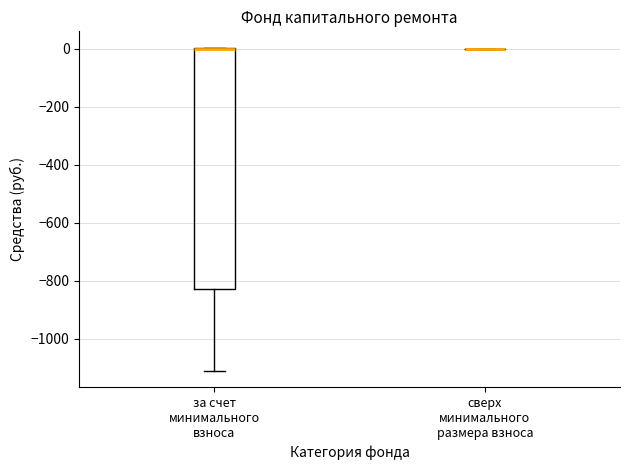

Reading left to right, transcribe this box plot: for each box, give where its median line is, the range the box spans, and where its two whiskers end, as read against the y-axis. The values are not printed on the chart, so give them approximately, as read against the axis.

за счет минимального взноса: median 0 (drawn on the box's upper edge), box -840 to 0, whiskers -1120 to 0
сверх минимального размера взноса: box collapsed to a line at 0, whiskers 0 to 0